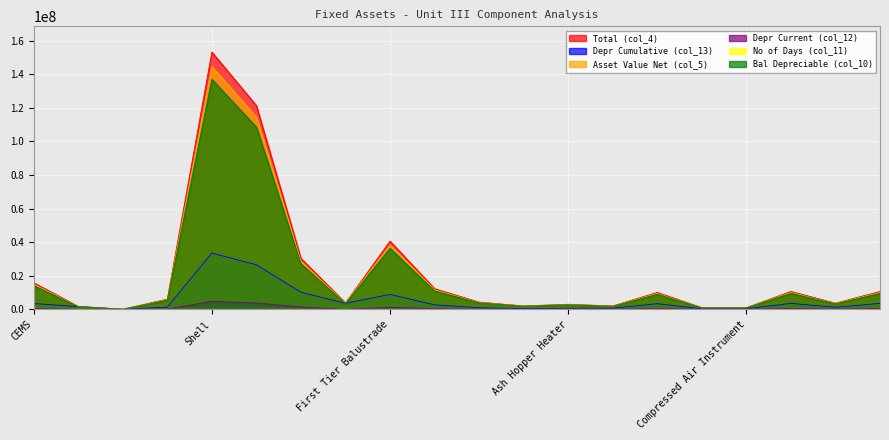

What is the sum of all Total (col_4) values?

433535080.5